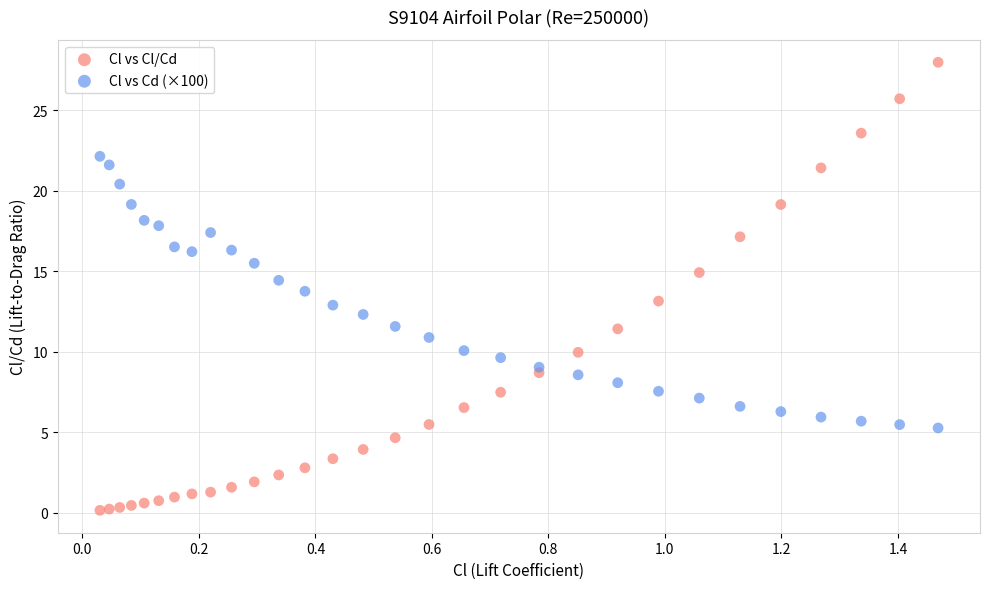

Which series has the largest Y range (max minus min)?

Cl vs Cl/Cd